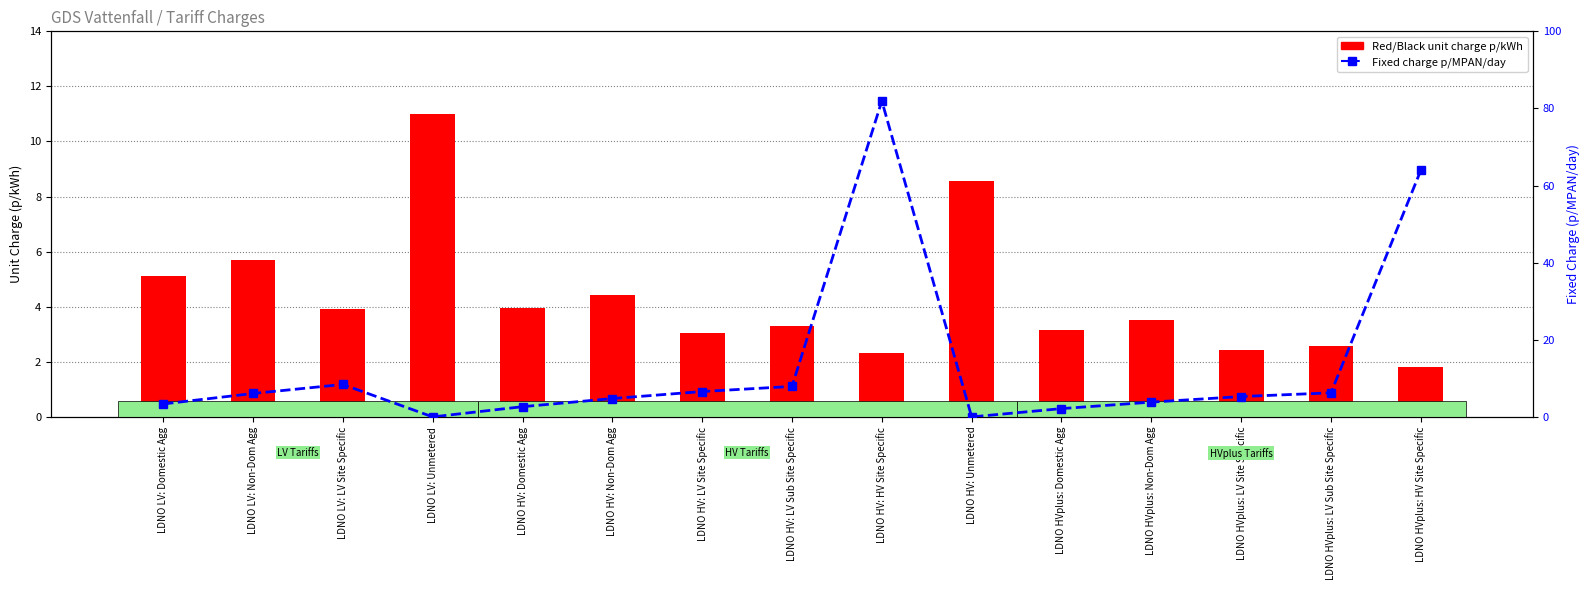

Is it true that Fixed charge p/MPAN/day equals -27.0 at LDNO LV: Unmetered?

False